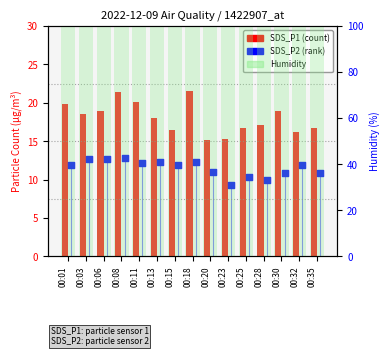

Which series has the widest spread of Y values?

SDS_P1